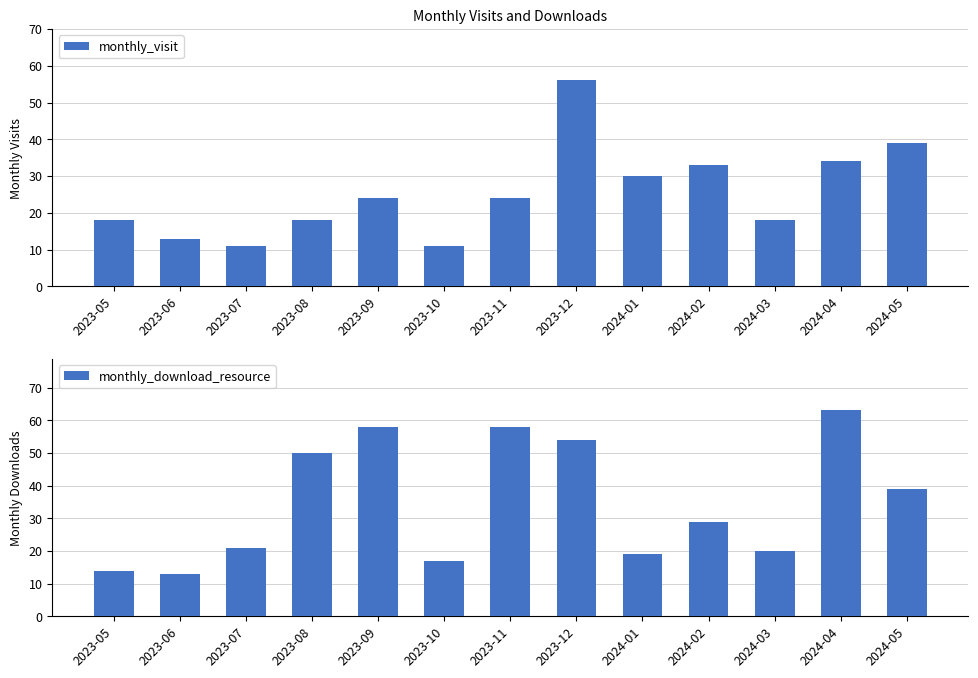

The value of monthly_visit at 2023-08 is 18. True or false?

True